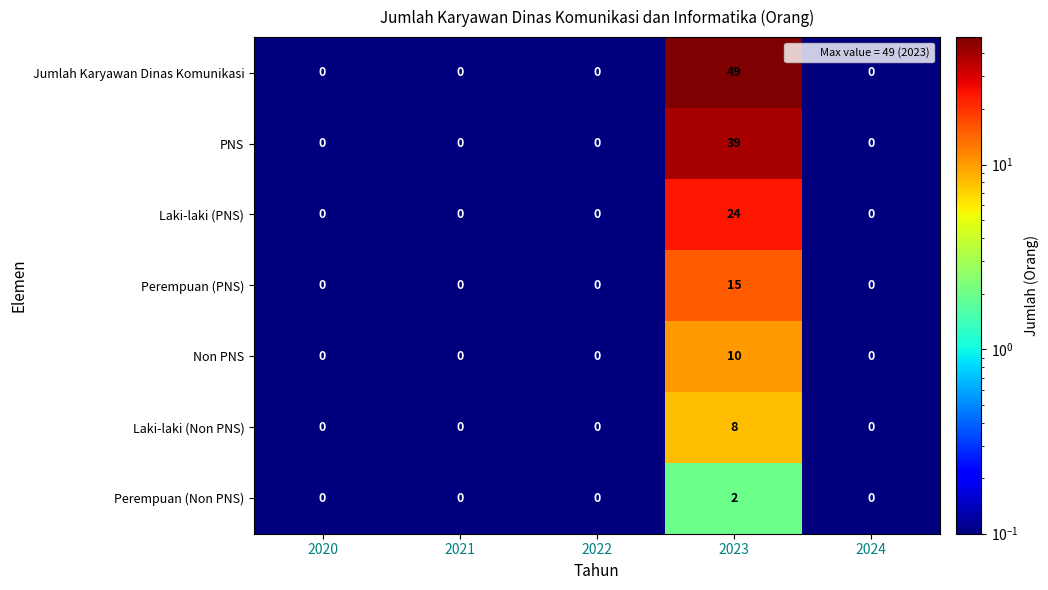

List the series in order of their peak value, lowest first.

Perempuan (Non PNS), Laki-laki (Non PNS), Non PNS, Perempuan (PNS), Laki-laki (PNS), PNS, Jumlah Karyawan Dinas Komunikasi